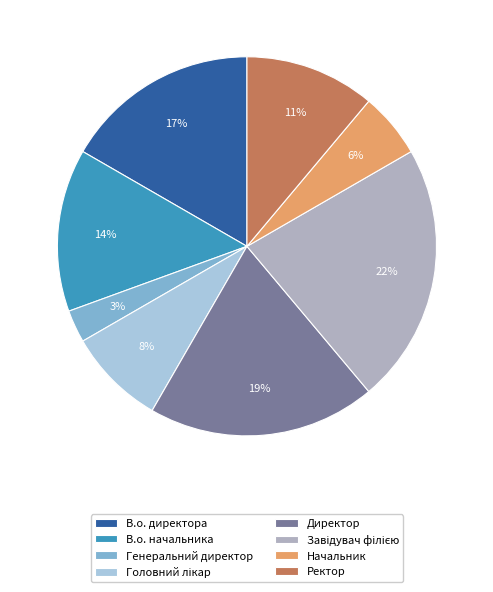

True or false: В.о. директора accounts for 27% of the total.

False